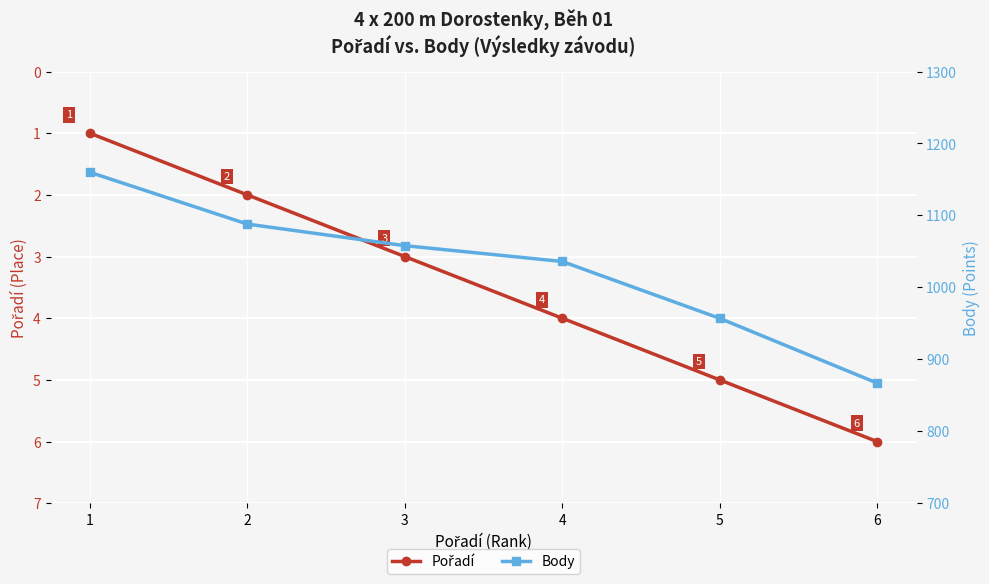

What is the lowest value of the Pořadí series?

1